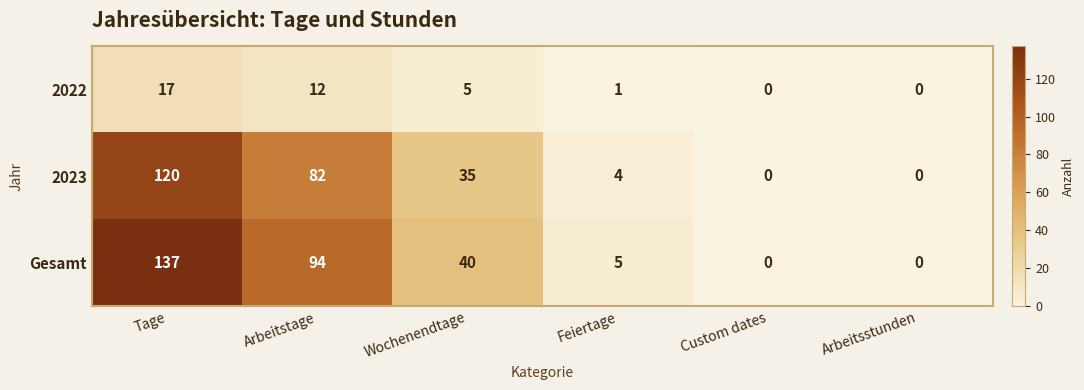

At how many categories does at least one series exceed 117?

1